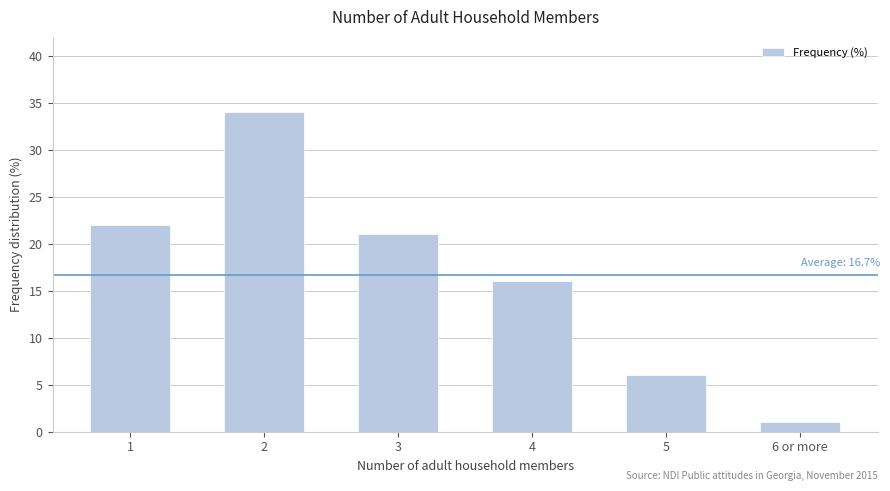

Where does the data first go above 21?

1